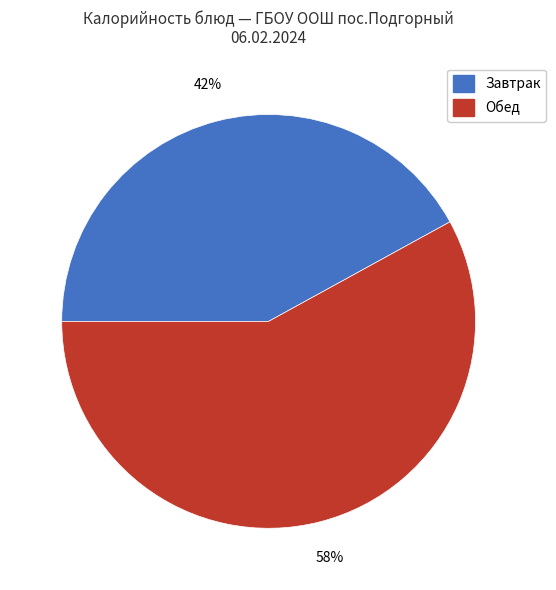

What percentage is the Обед slice, to the nearest percent?

58%